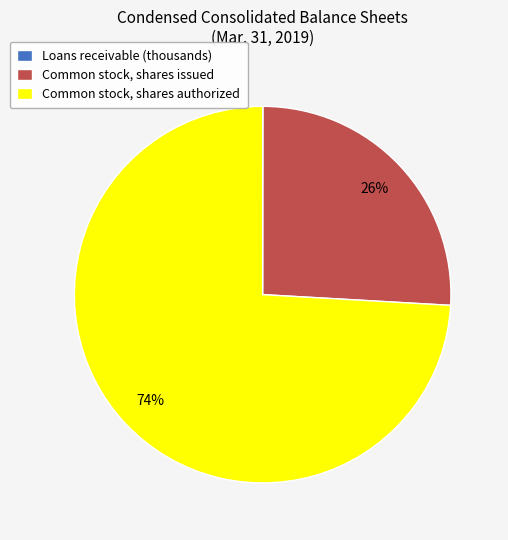

Do Common stock, shares authorized and Common stock, shares issued together represent more than half of the pie?

Yes